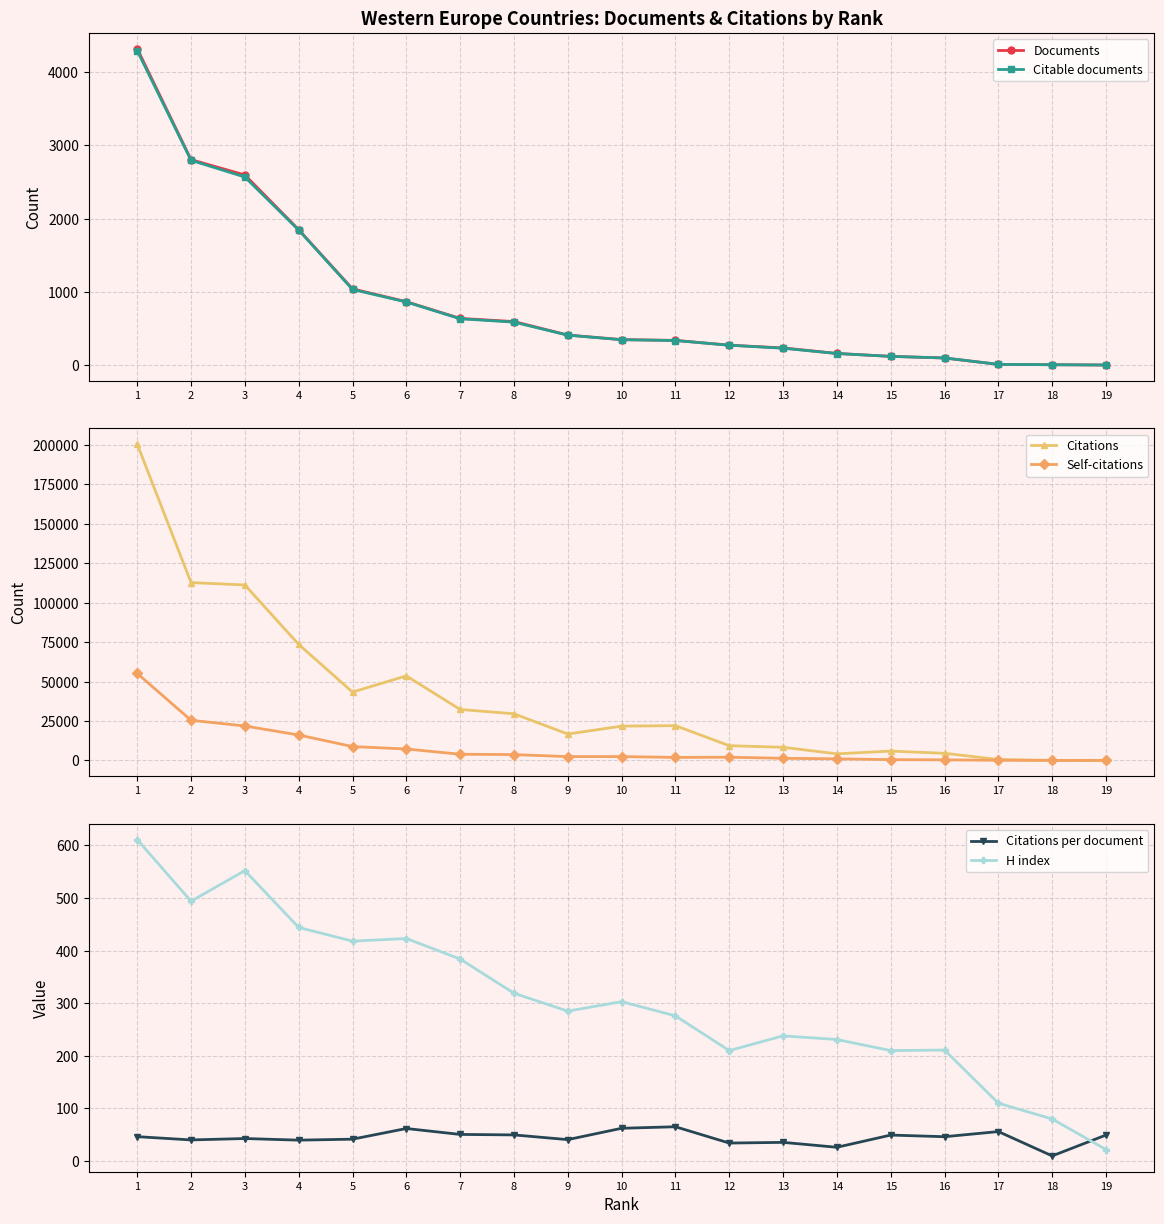

What is the total value across all series at 8?

34854.7